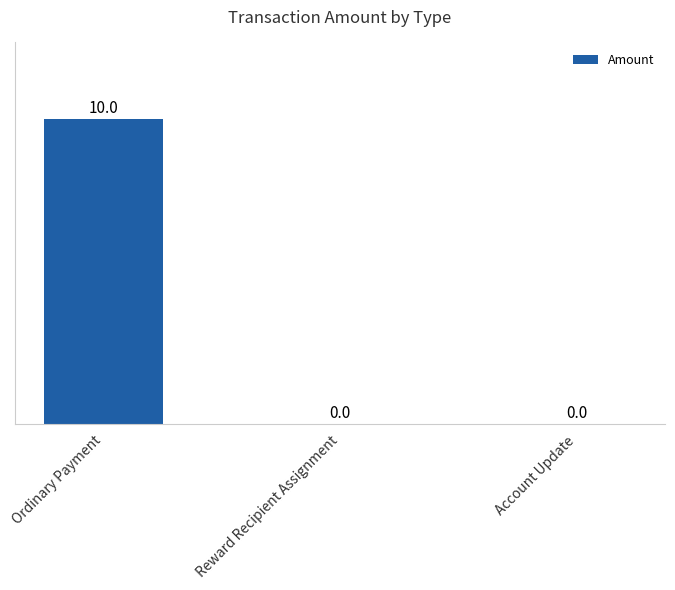

How many values are above zero?

1